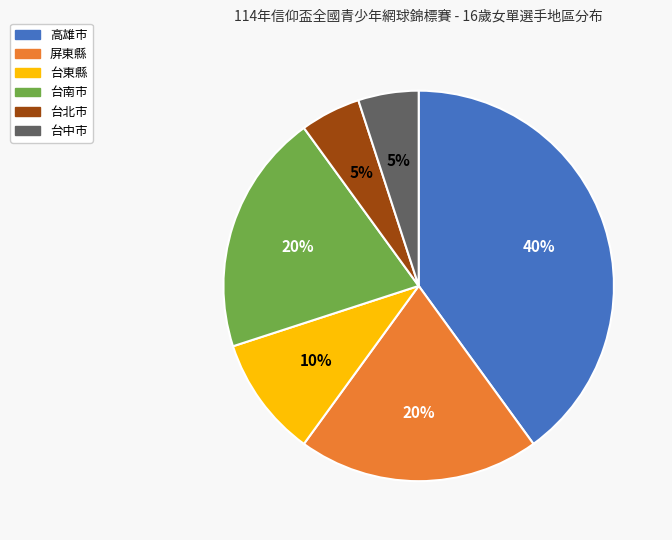

What is the largest slice in the pie chart?

高雄市